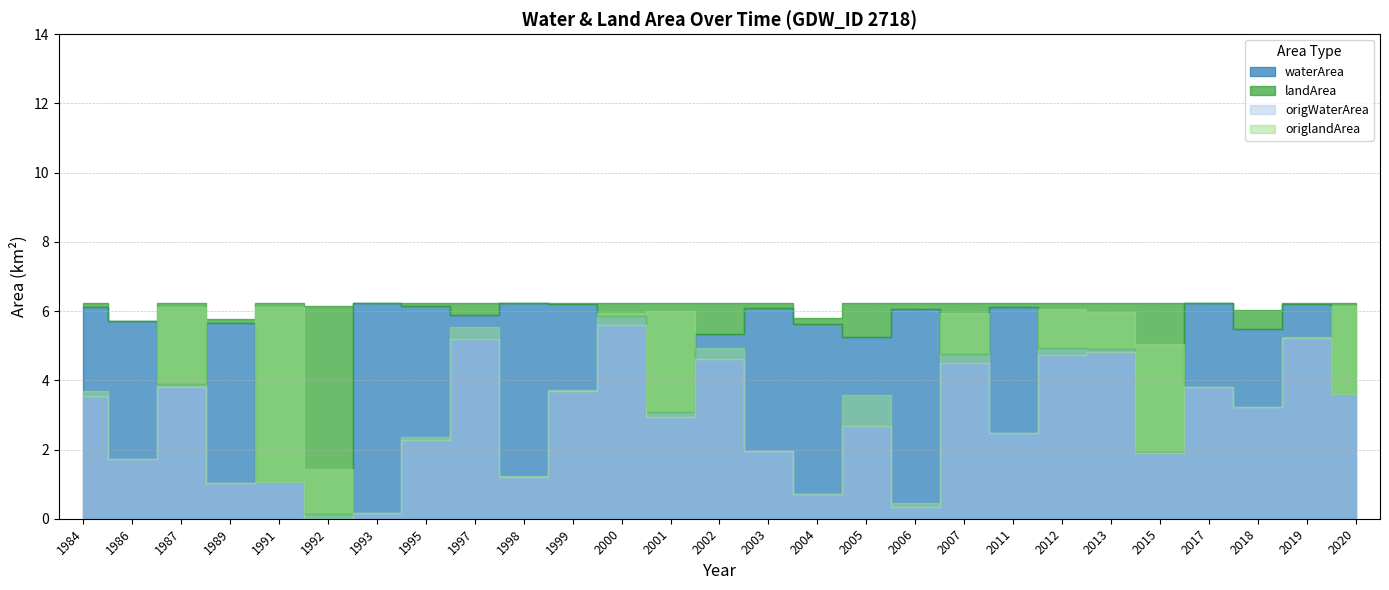

What is the difference between the landArea values at 1984 and 2007?

1.4